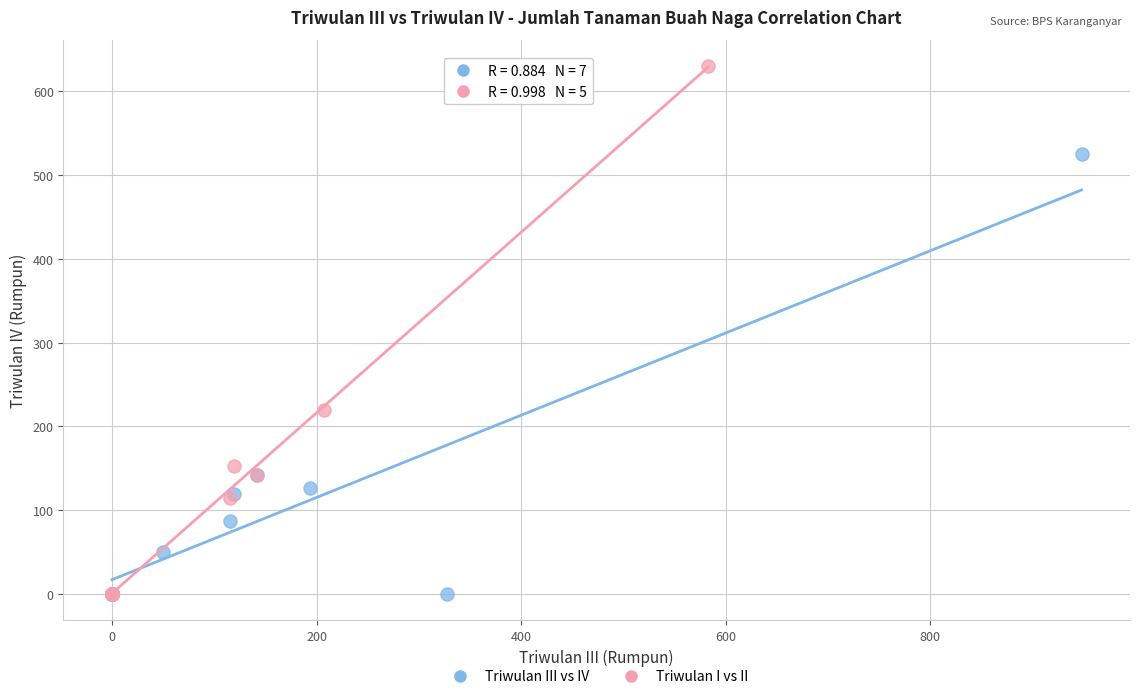

Which series contains the highest Y value?

Triwulan I vs II